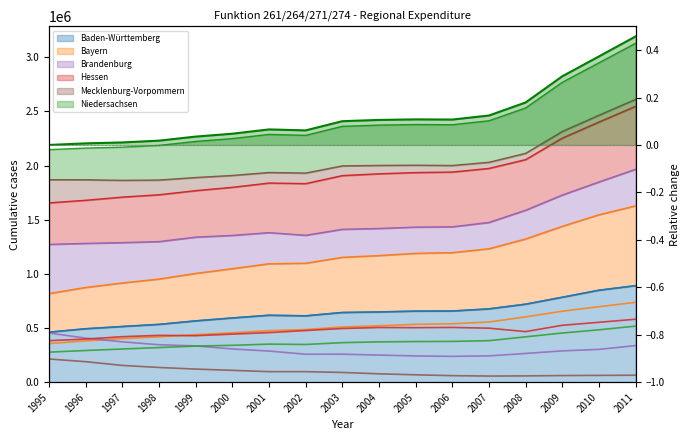

Rank the categories by value from highest to lowest.

2011, 2010, 2009, 2008, 2007, 2005, 2006, 2004, 2003, 2001, 2002, 2000, 1999, 1998, 1997, 1996, 1995